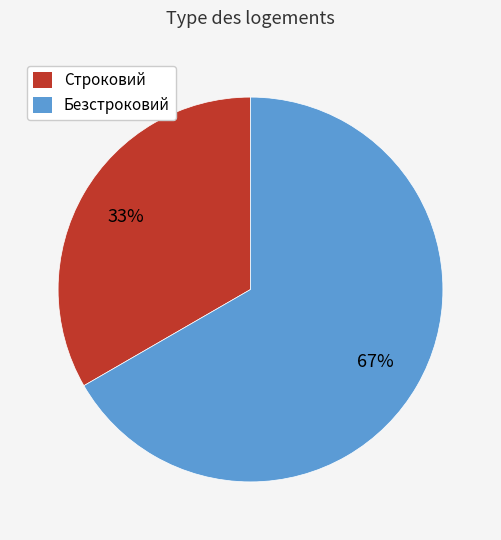

The Безстроковий slice represents 67% of the pie. True or false?

True